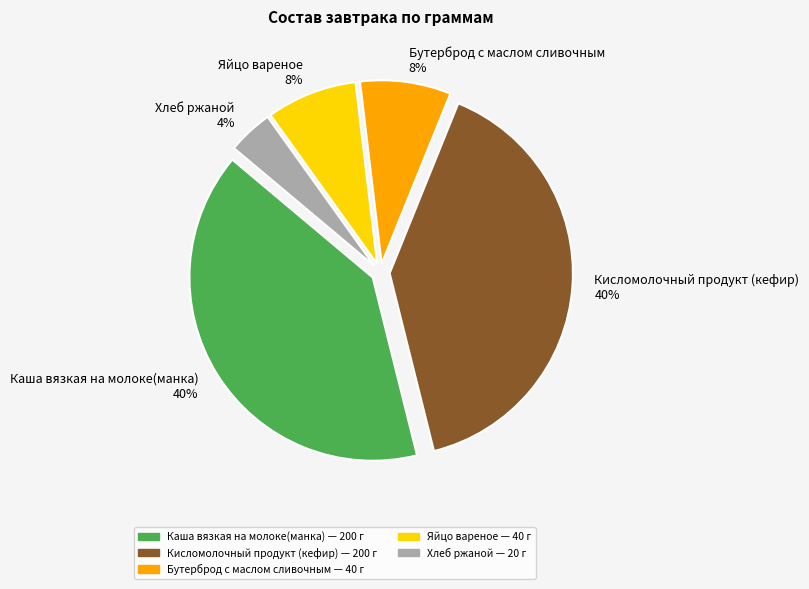

Do Каша вязкая на молоке(манка) 40% and Бутерброд с маслом сливочным 8% together represent more than half of the pie?

No